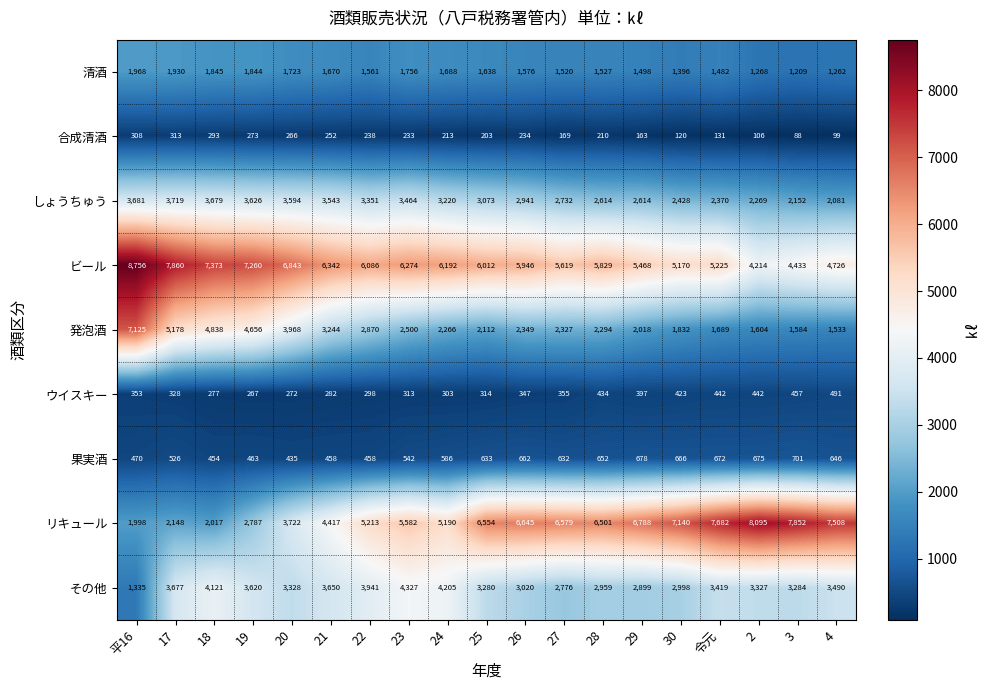

What is the sum of the リキュール values at 19 and 2?

10882